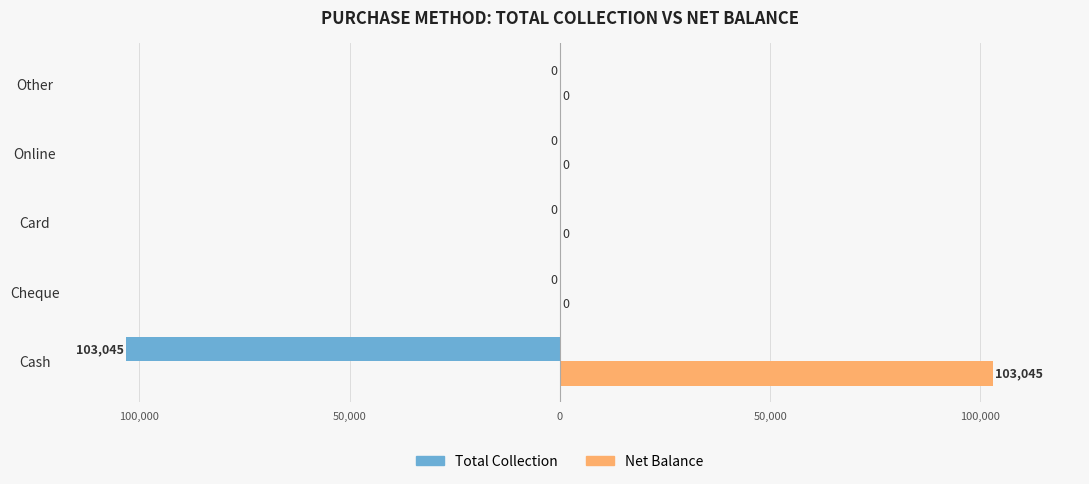

What are all the series names shown in the legend?

Total Collection, Net Balance